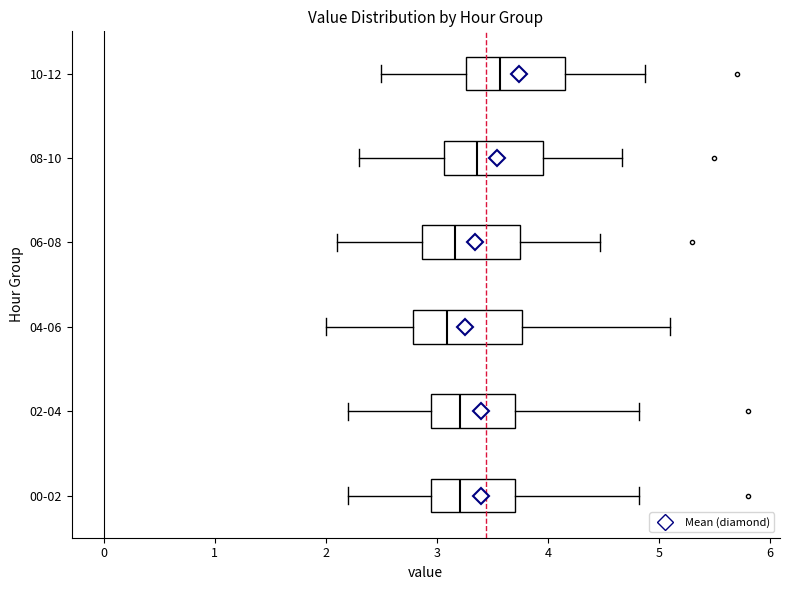

Where does the right whisker of the box for 04-06 end on the x-axis? The values are not printed on the chart, so give them approximately, as read against the axis.

5.1